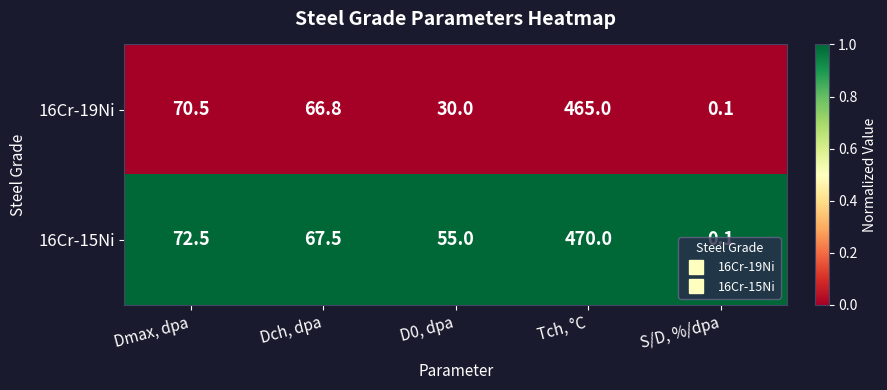

True or false: 16Cr-19Ni has a value of 66.8 at Dch, dpa.

True